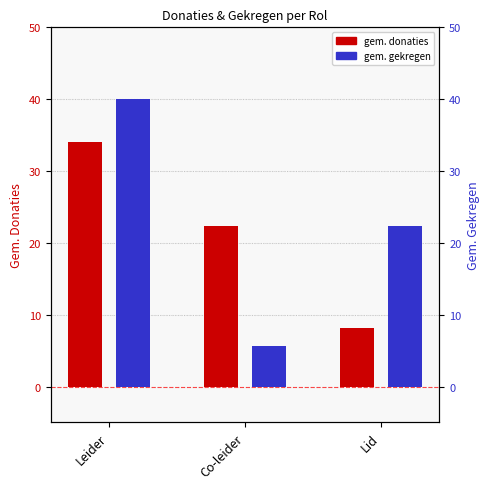

At which category does the chart reach its peak across all series?

Leider